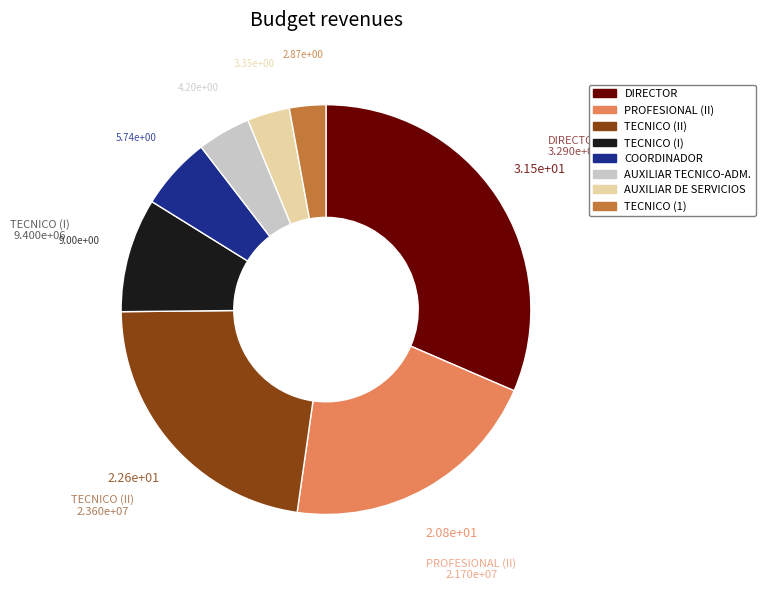

Is TECNICO (1) the majority of the pie?

No